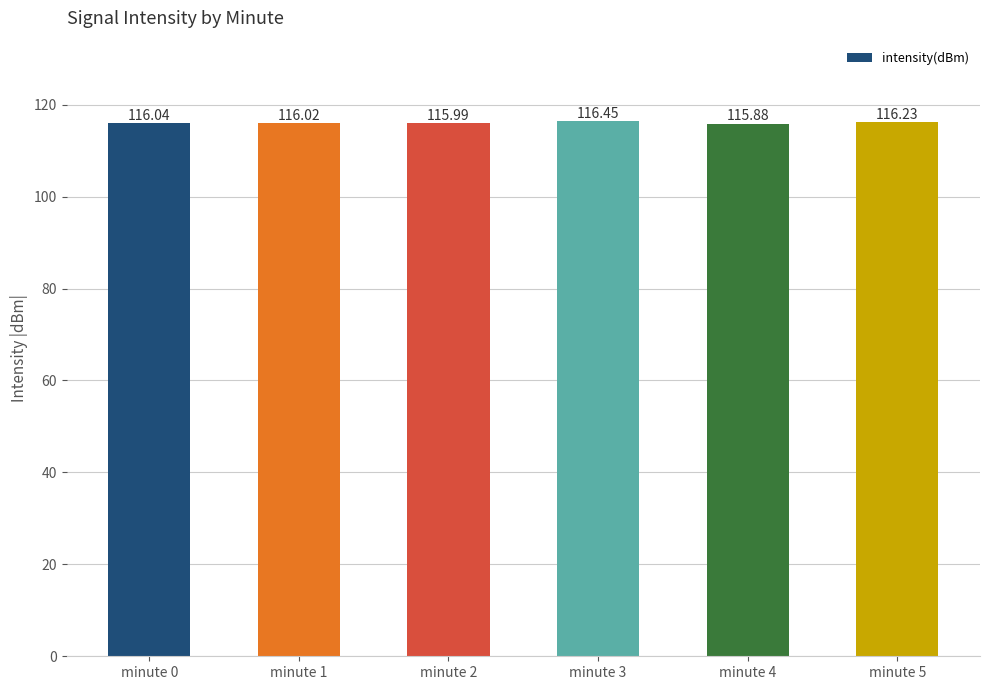

What is the ratio of the value at minute 0 to the value at minute 5?

1.0